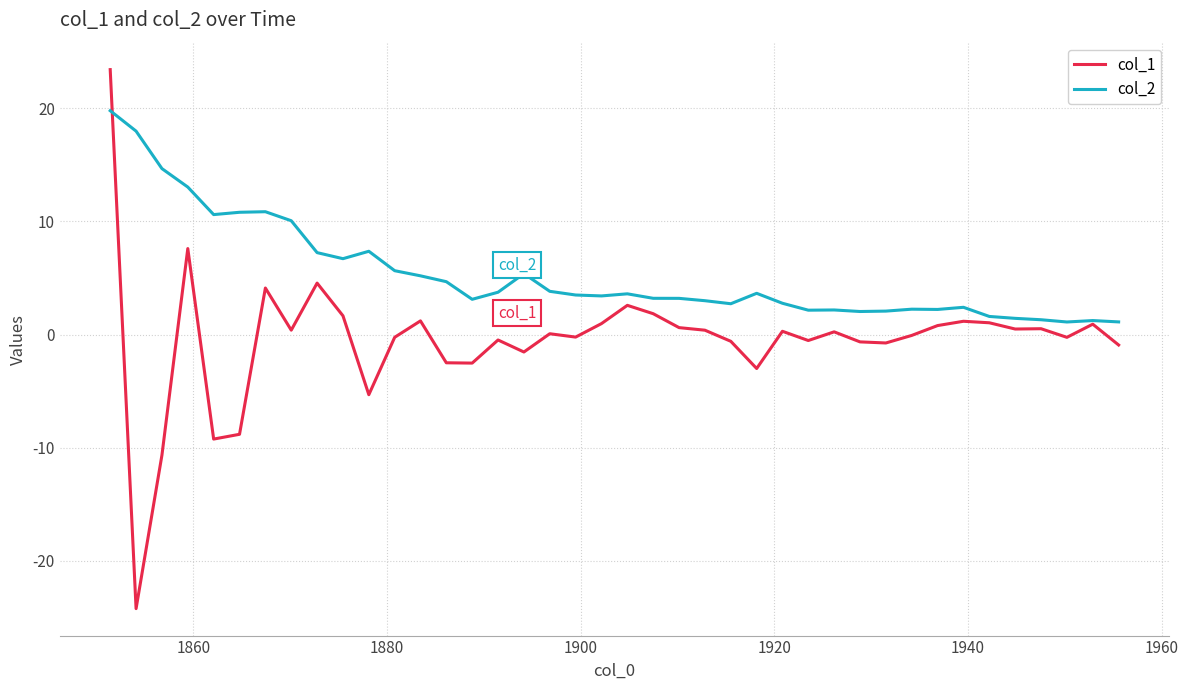

Which series has the widest spread of values?

col_1